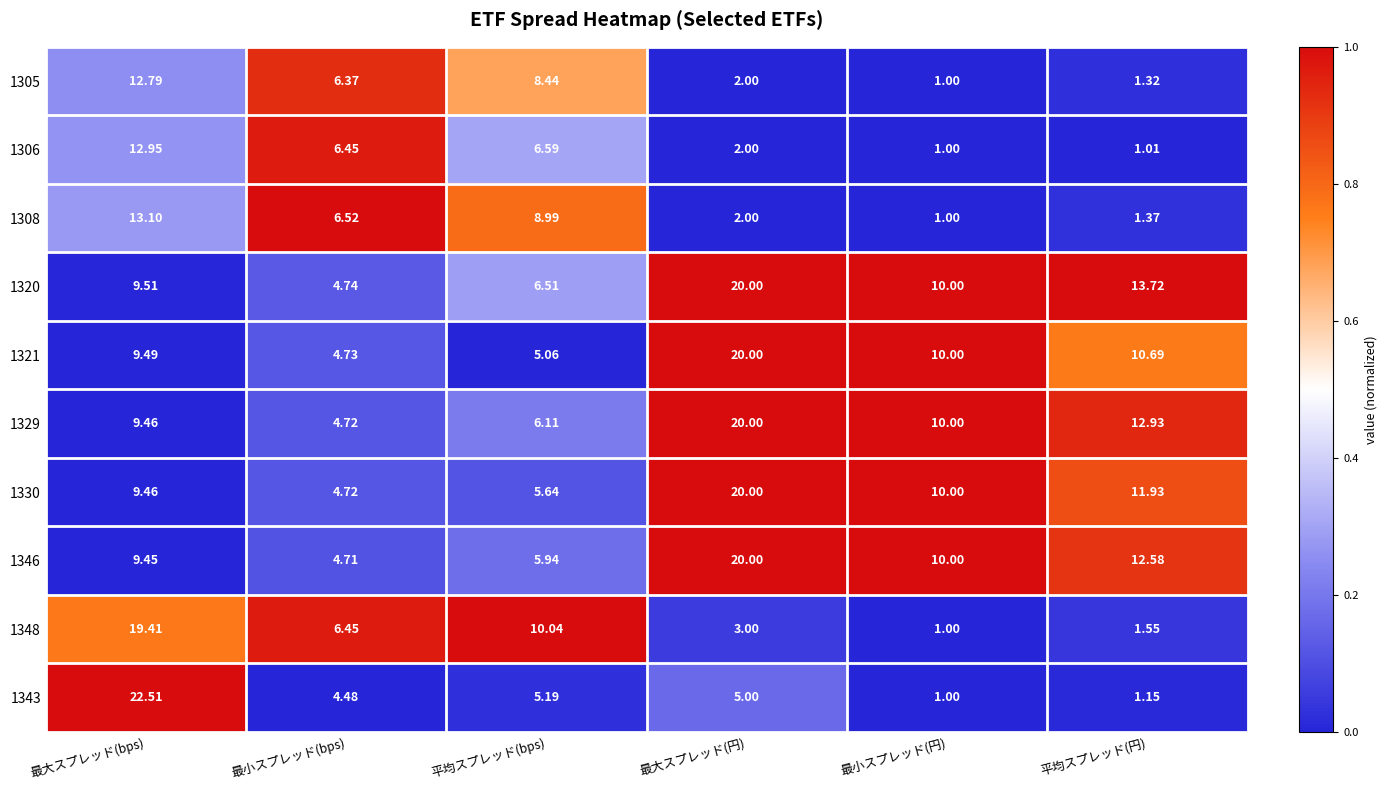

Which series has the widest spread of values?

1343